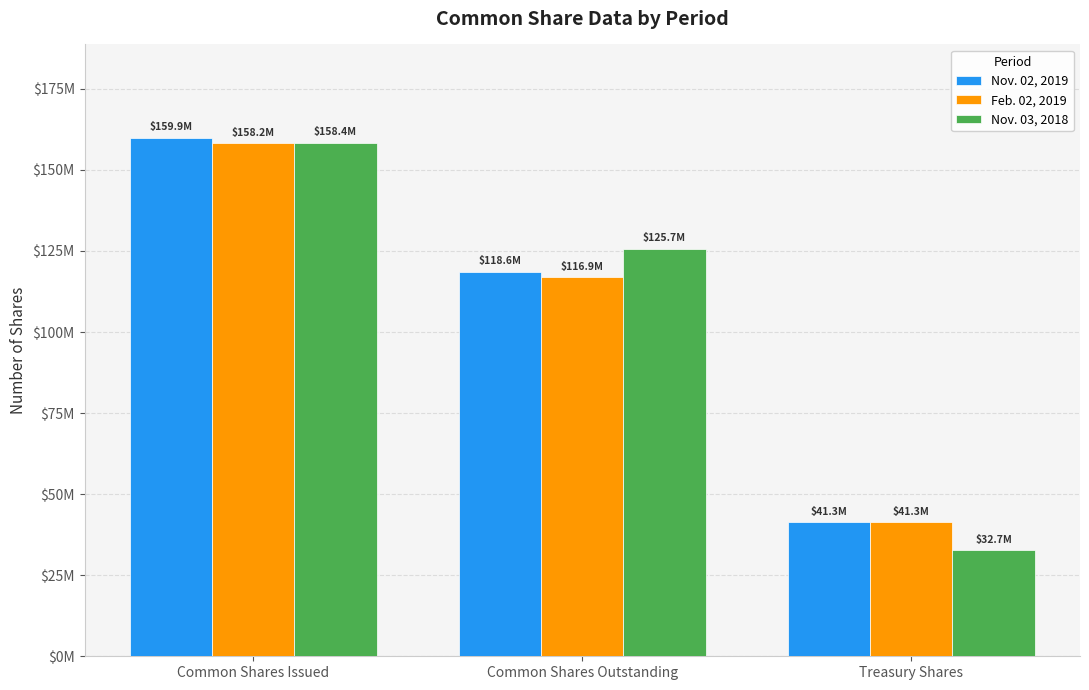

Which series has the largest total across all categories?

Nov. 02, 2019